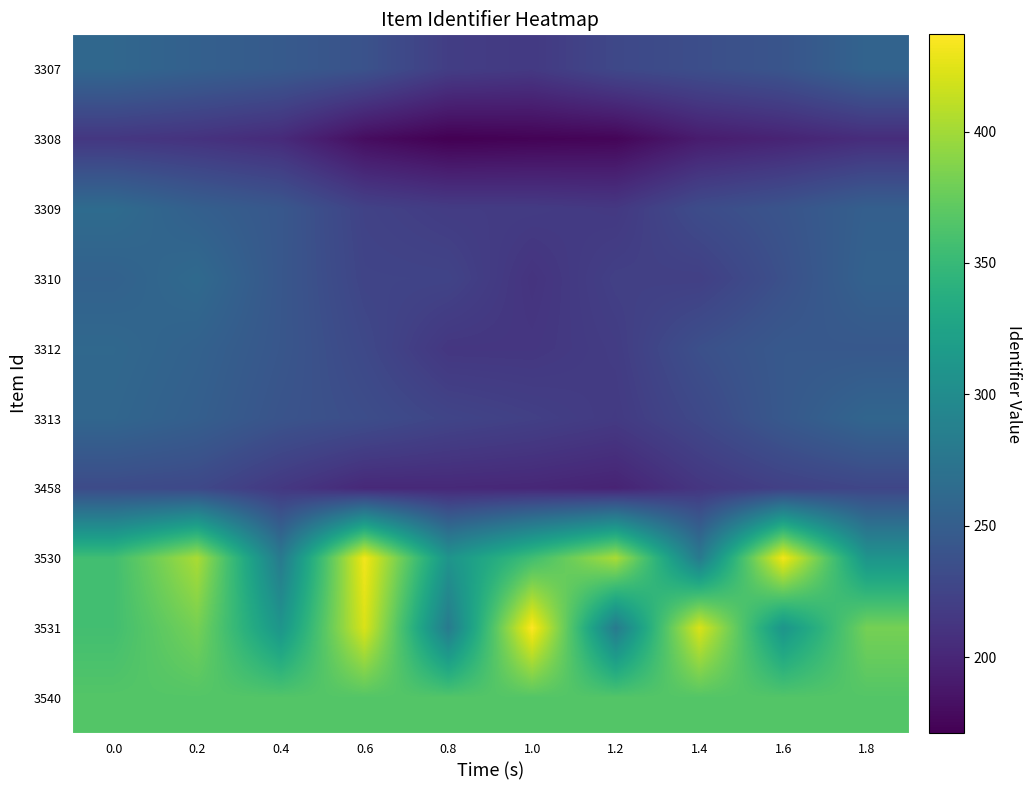

Reading left to right, transcribe all the data shown in this chart.

3307: 0.0=259.5	0.2=252.5	0.4=246.4	0.6=238.4	0.8=219.6	1.0=215.8	1.2=228.7	1.4=234.7	1.6=240.8	1.8=255.9
3308: 0.0=213.7	0.2=209.9	0.4=203.4	0.6=180.3	0.8=171.2	1.0=173.2	1.2=174.8	1.4=191.4	1.6=197.6	1.8=205.1
3309: 0.0=264.3	0.2=252.1	0.4=243.5	0.6=223.7	0.8=218.1	1.0=217.6	1.2=215.1	1.4=232.7	1.6=240.2	1.8=251.7
3310: 0.0=254.0	0.2=262.4	0.4=243.1	0.6=225.5	0.8=224.9	1.0=210.9	1.2=221.9	1.4=221.0	1.6=236.5	1.8=254.2
3312: 0.0=260.7	0.2=254.0	0.4=242.6	0.6=229.3	0.8=213.4	1.0=213.4	1.2=218.5	1.4=236.1	1.6=244.9	1.8=244.4
3313: 0.0=258.6	0.2=251.3	0.4=239.8	0.6=233.9	0.8=226.0	1.0=221.7	1.2=216.6	1.4=229.3	1.6=244.8	1.8=258.1
3458: 0.0=231.6	0.2=229.3	0.4=214.6	0.6=201.8	0.8=201.9	1.0=200.8	1.2=197.5	1.4=212.8	1.6=222.0	1.8=227.0
3530: 0.0=356.0	0.2=403.0	0.4=279.9	0.6=432.1	0.8=309.0	1.0=356.0	1.2=403.0	1.4=279.9	1.6=432.1	1.8=309.0
3531: 0.0=357.0	0.2=381.7	0.4=310.0	0.6=421.7	0.8=280.9	1.0=437.0	1.2=280.9	1.4=421.7	1.6=310.0	1.8=381.7
3540: 0.0=366.0	0.2=366.0	0.4=366.0	0.6=366.0	0.8=366.0	1.0=366.0	1.2=366.0	1.4=366.0	1.6=366.0	1.8=366.0